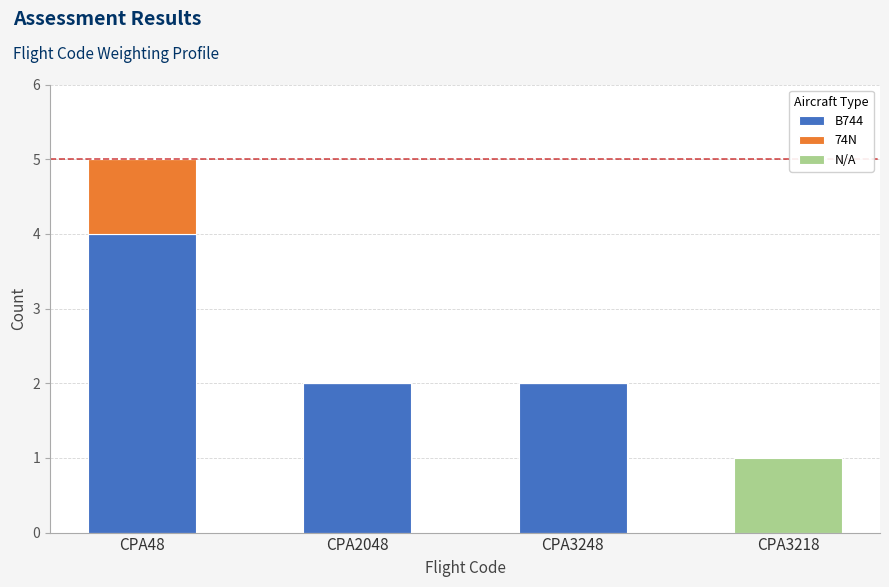

True or false: B744 has a value of 1 at CPA2048.

False